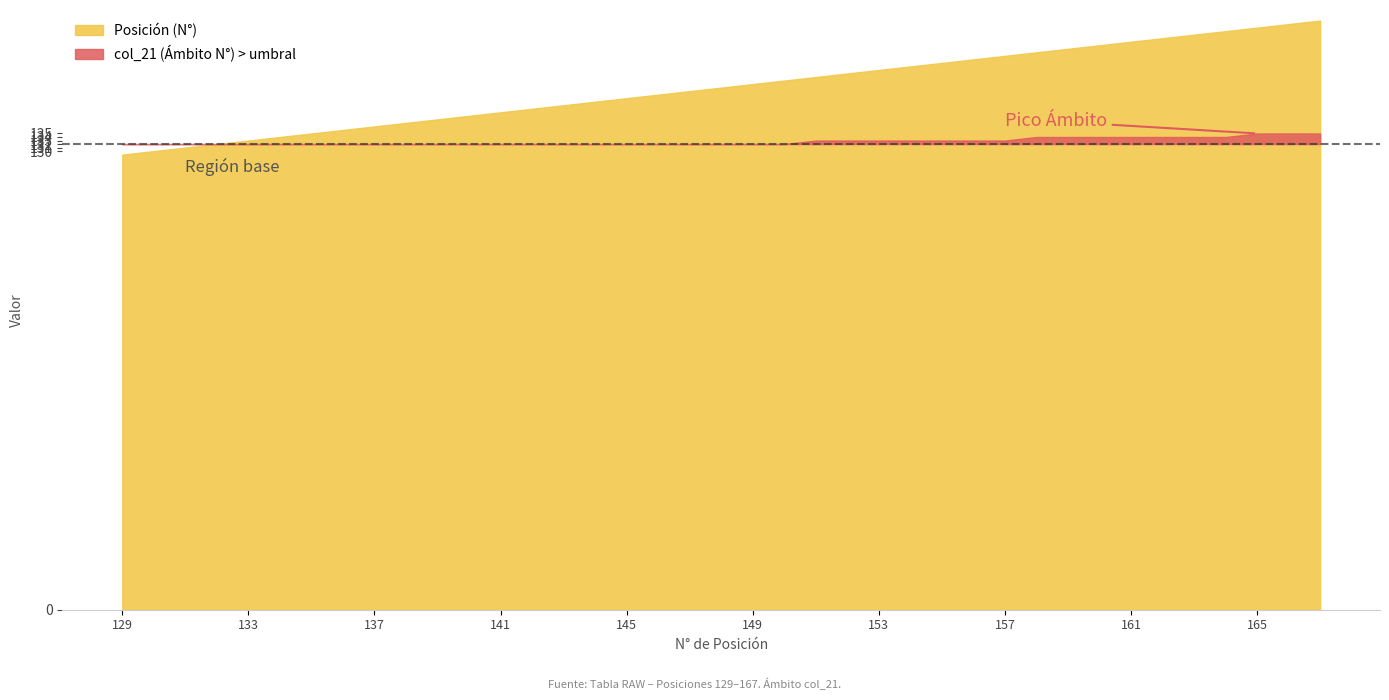

True or false: col_21 (Ámbito N°) has a value of 134 at 159.

True